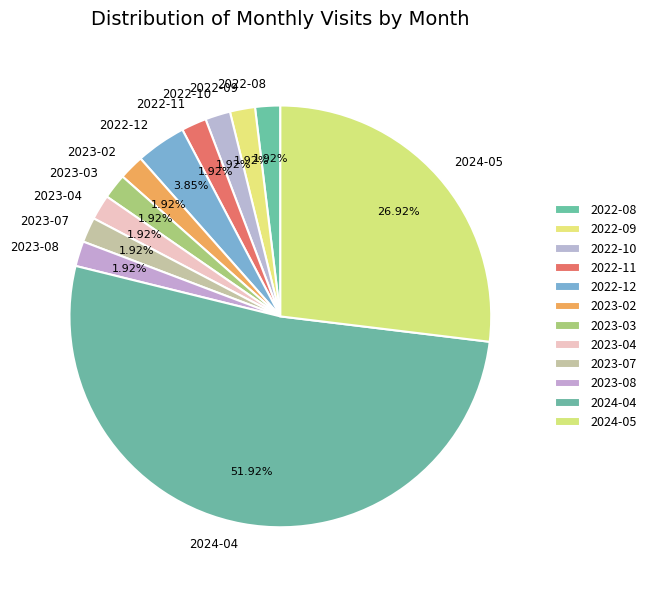

Approximately how many times larger is the value at 2023-08 compared to 2022-08?

1.0